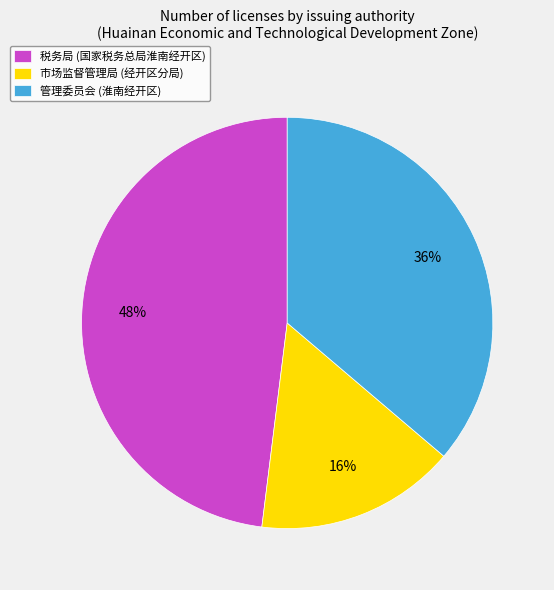

Rank the categories by value from highest to lowest.

税务局 (国家税务总局淮南经开区), 管理委员会 (淮南经开区), 市场监督管理局 (经开区分局)